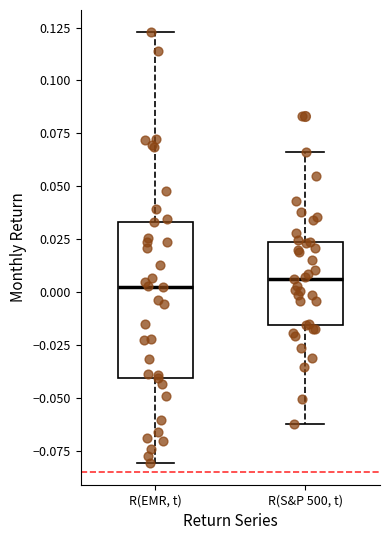

Comparing the boxes themselves (not the whiskers), which one is the tallest?

R(EMR, t)